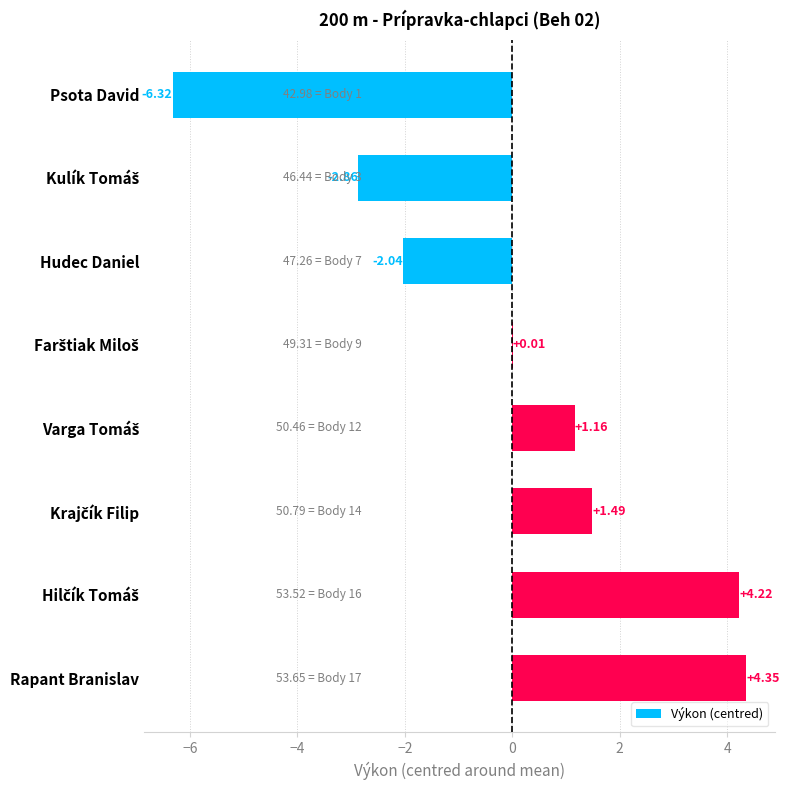

Which label corresponds to the largest value in the chart?

Rapant Branislav